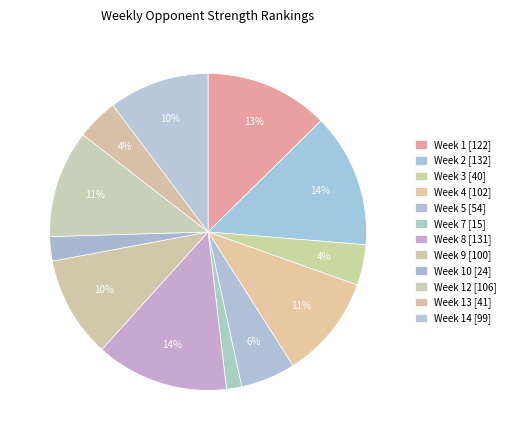

Count the number of slices in the pie.

12